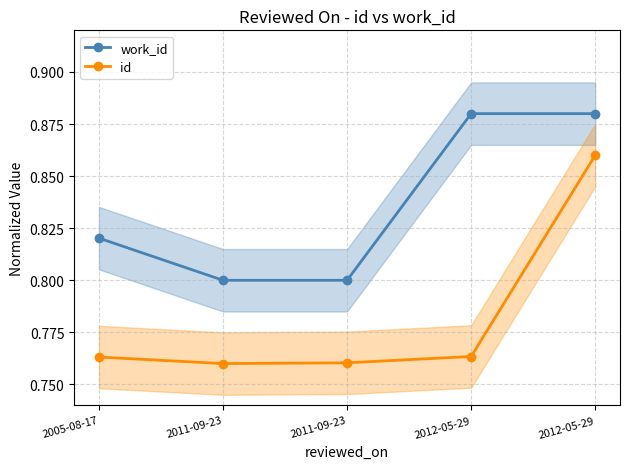

True or false: work_id and id cross at least once.

False